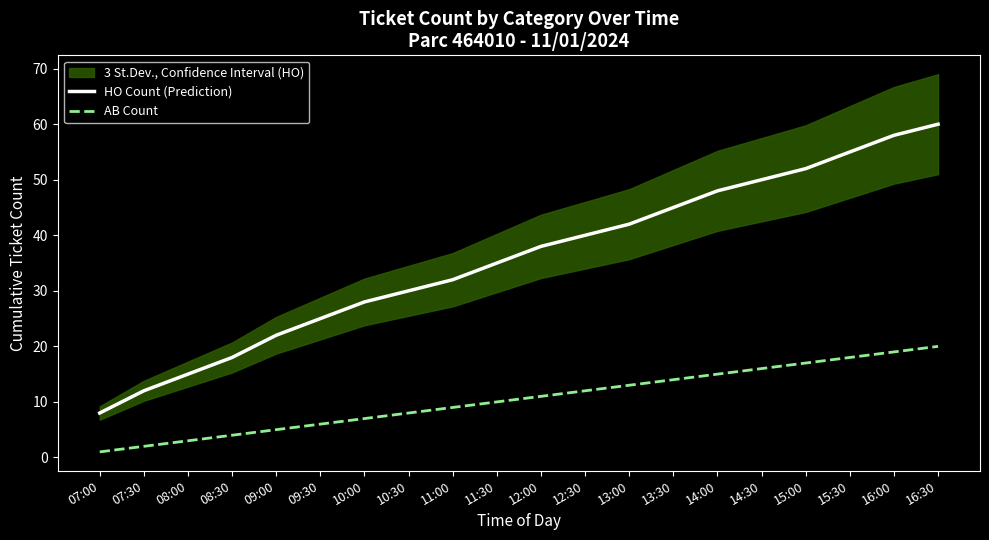

Reading left to right, what are all the values shown in this chart?

HO Count (Prediction): 8	12	15	18	22	25	28	30	32	35	38	40	42	45	48	50	52	55	58	60
AB Count: 1	2	3	4	5	6	7	8	9	10	11	12	13	14	15	16	17	18	19	20